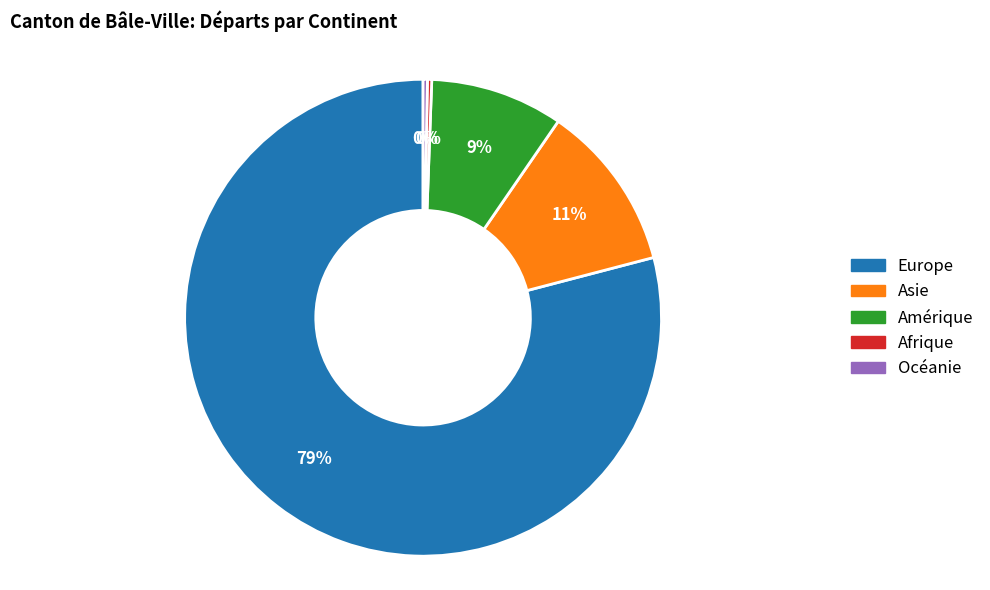

Is it true that Amérique is 1% of the pie?

False